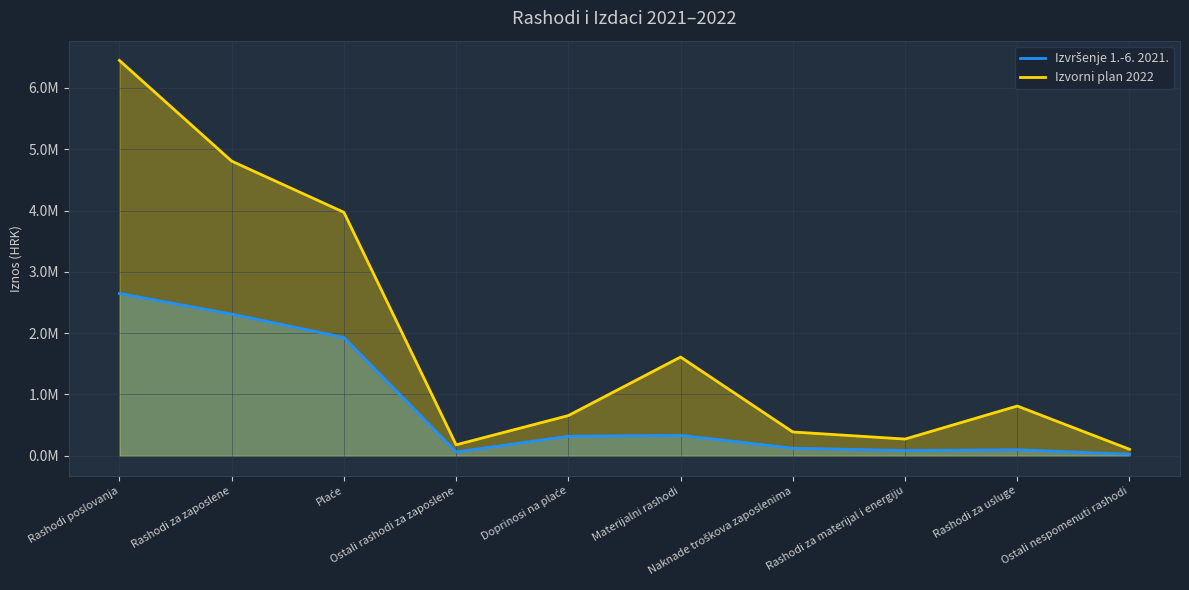

Reading left to right, what are all the values shown in this chart?

Izvršenje 1.-6. 2021.: 2647230.8	2311451.7	1930017.6	62981.3	318452.8	333651.8	124159.7	86029.1	98683.3	24779.6
Izvorni plan 2022: 6448824.1	4806710.0	3972000.0	178700.0	656010.0	1610914.1	388578.4	272953.0	811809.7	106573.0